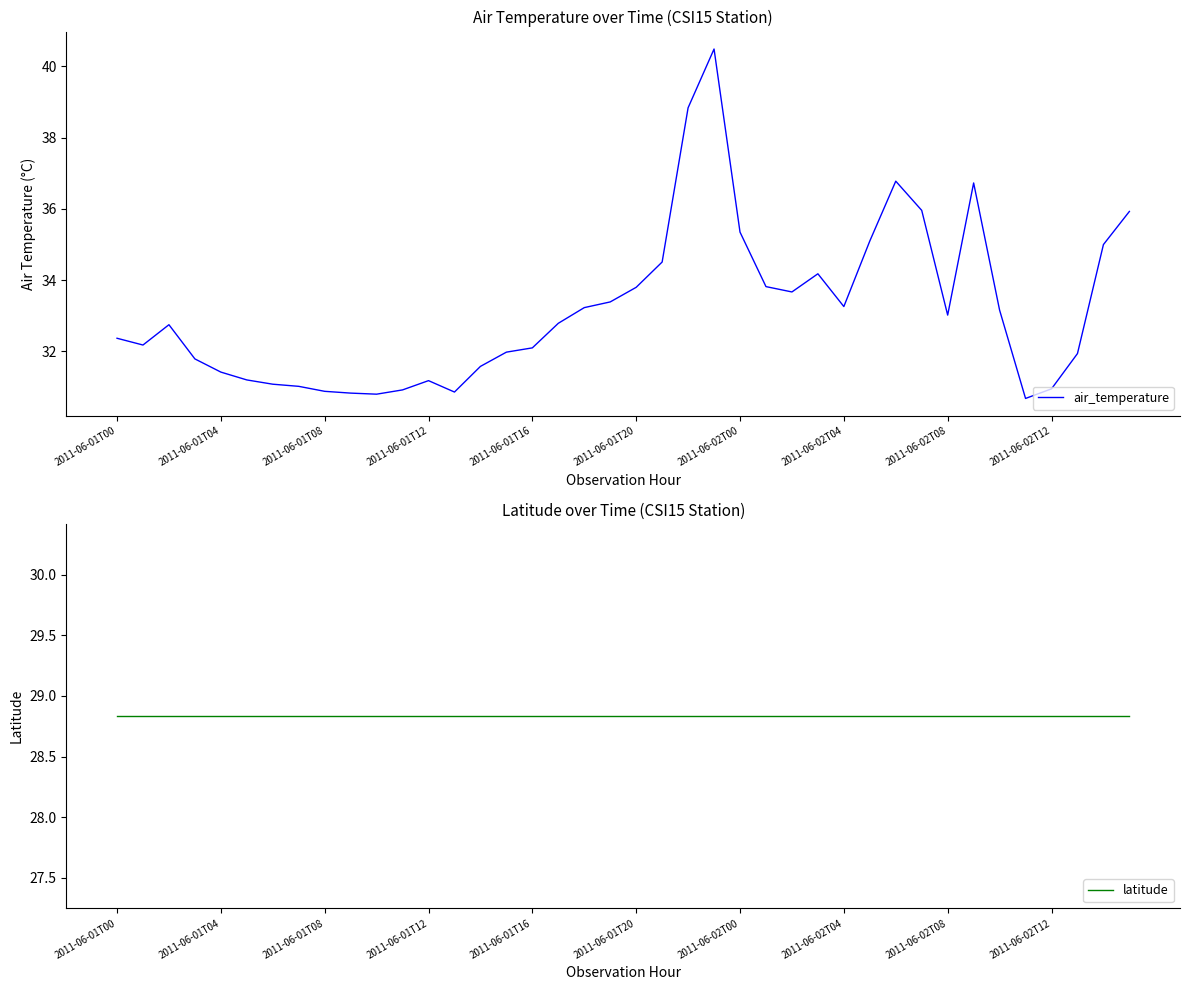

Count the number of categories in the chart.

40